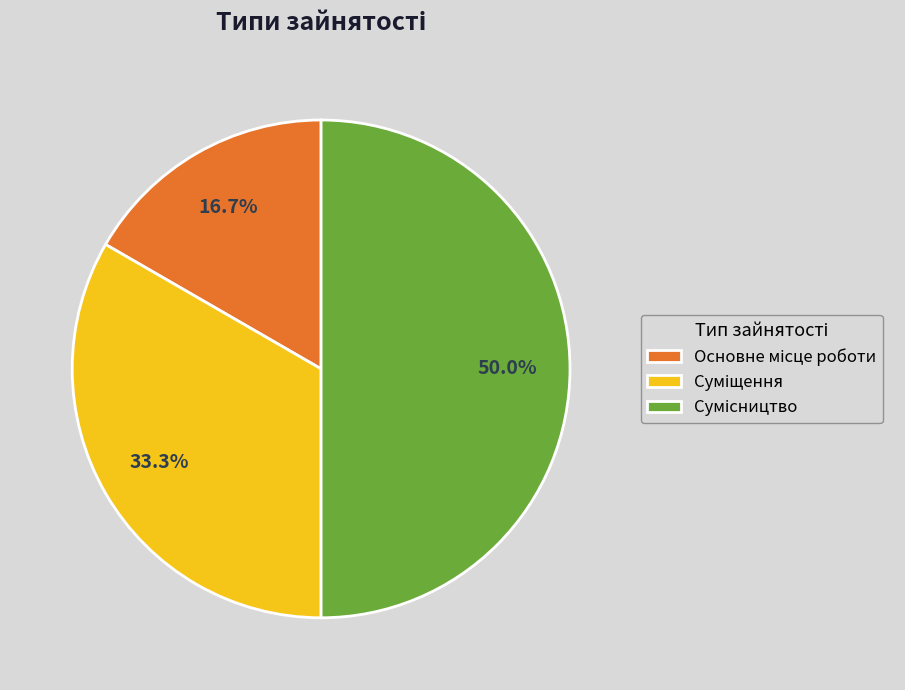

Rank the categories by value from lowest to highest.

Основне місце роботи, Суміщення, Сумісництво